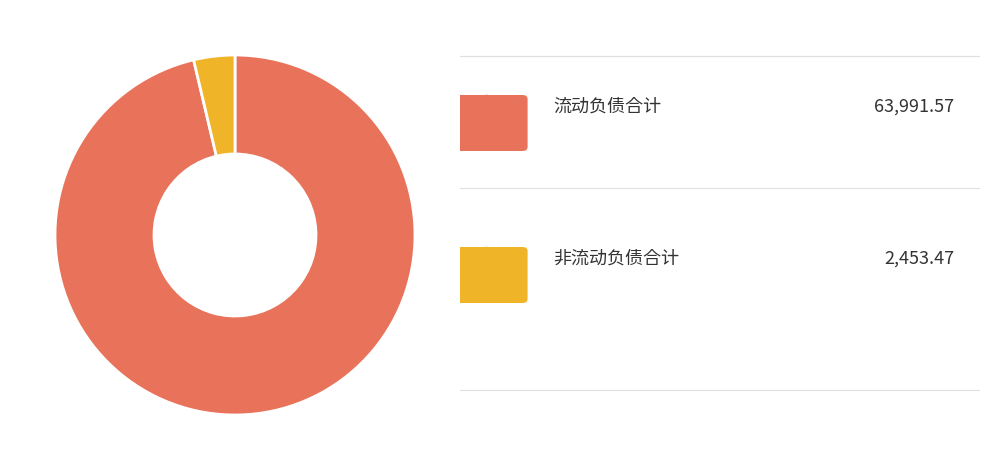

To the nearest percent, what is the average slice percentage?

50%